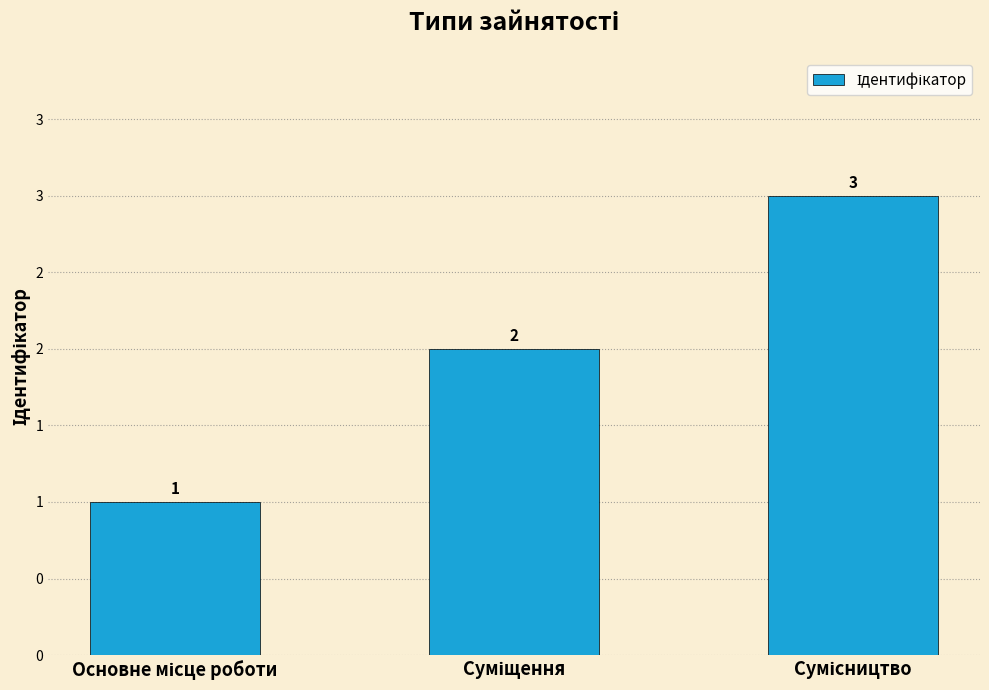

What is the difference between the values at Сумісництво and Суміщення?

1